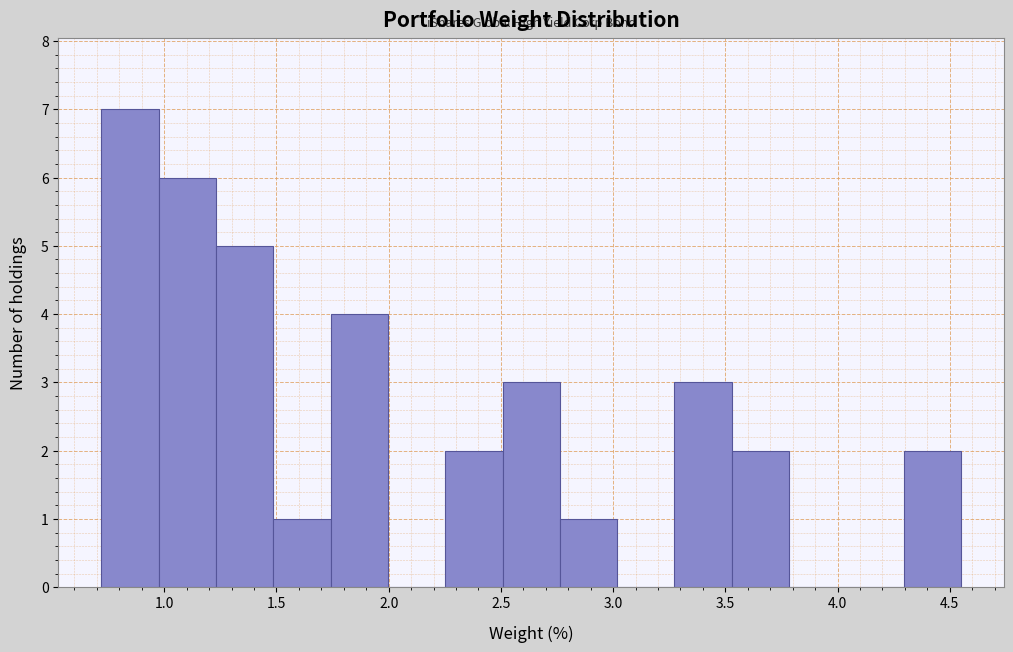

How tall is the bar that spans 0.70 to 1.00 on the x-axis? Neither the bar edges nor the heights are printed on the chart, so give them approximately, as read against the axes.

7